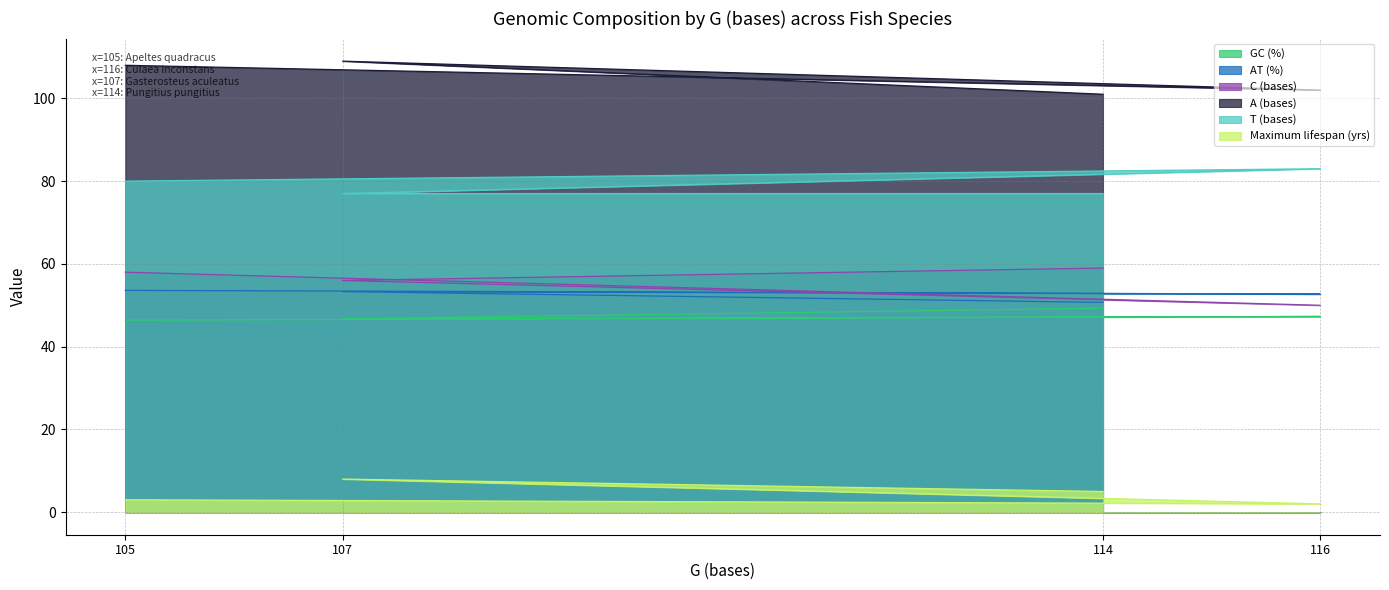

Read the GC (%) value at 114.

49.3